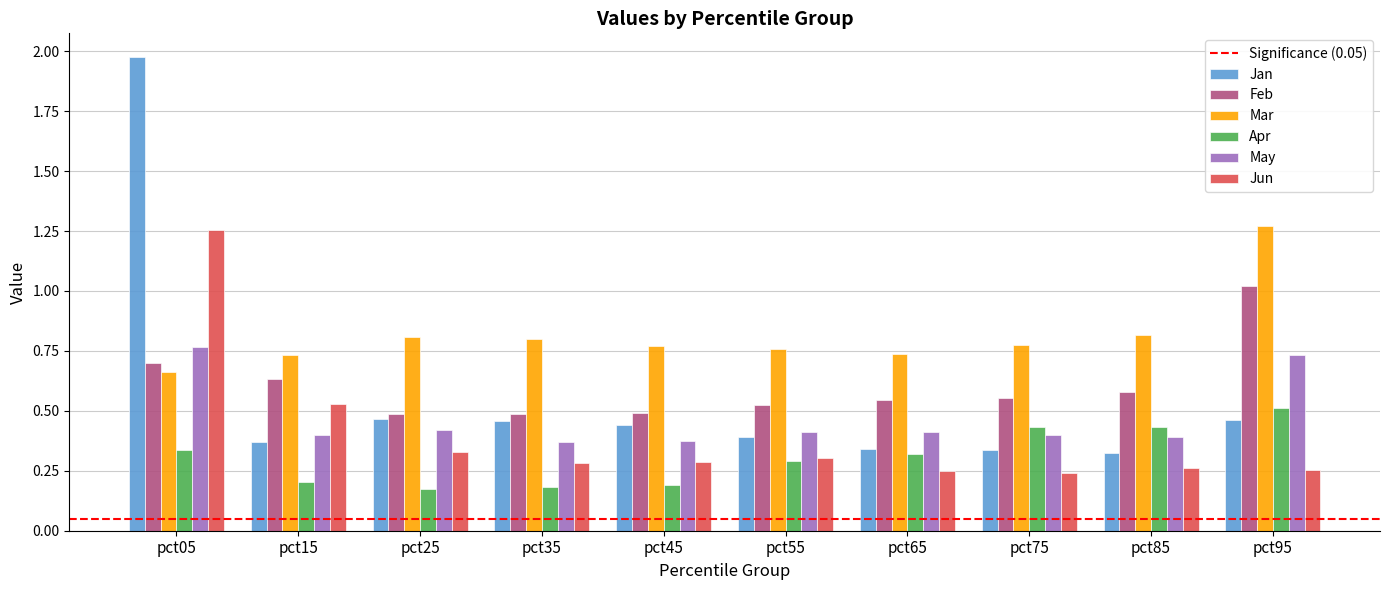

How many categories are shown in the chart?

10